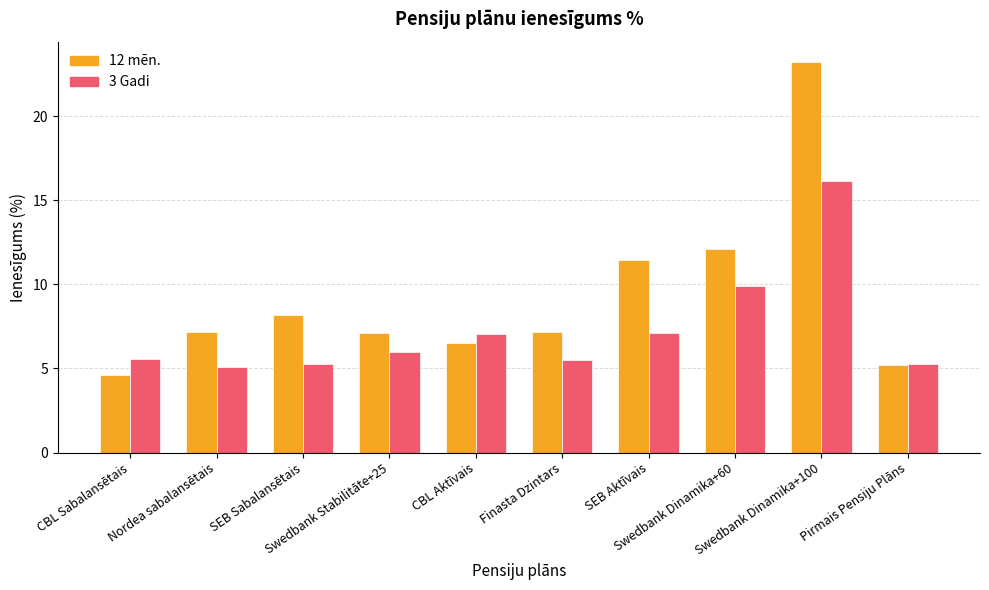

Where does the 12 mēn. series first go above 7?

Nordea sabalansētais